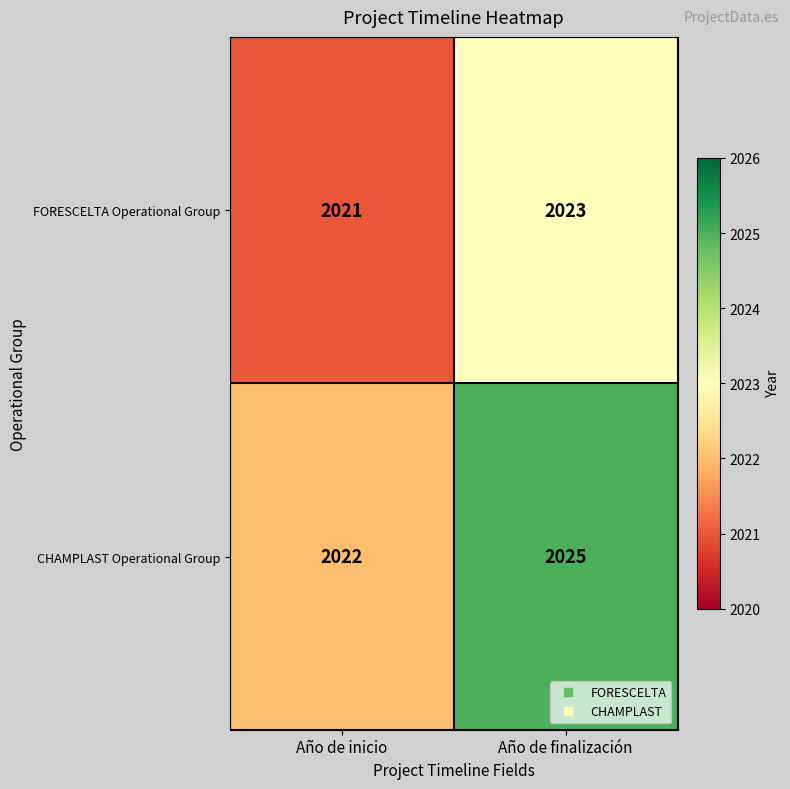

Read the FORESCELTA Operational Group value at Año de inicio.

2021